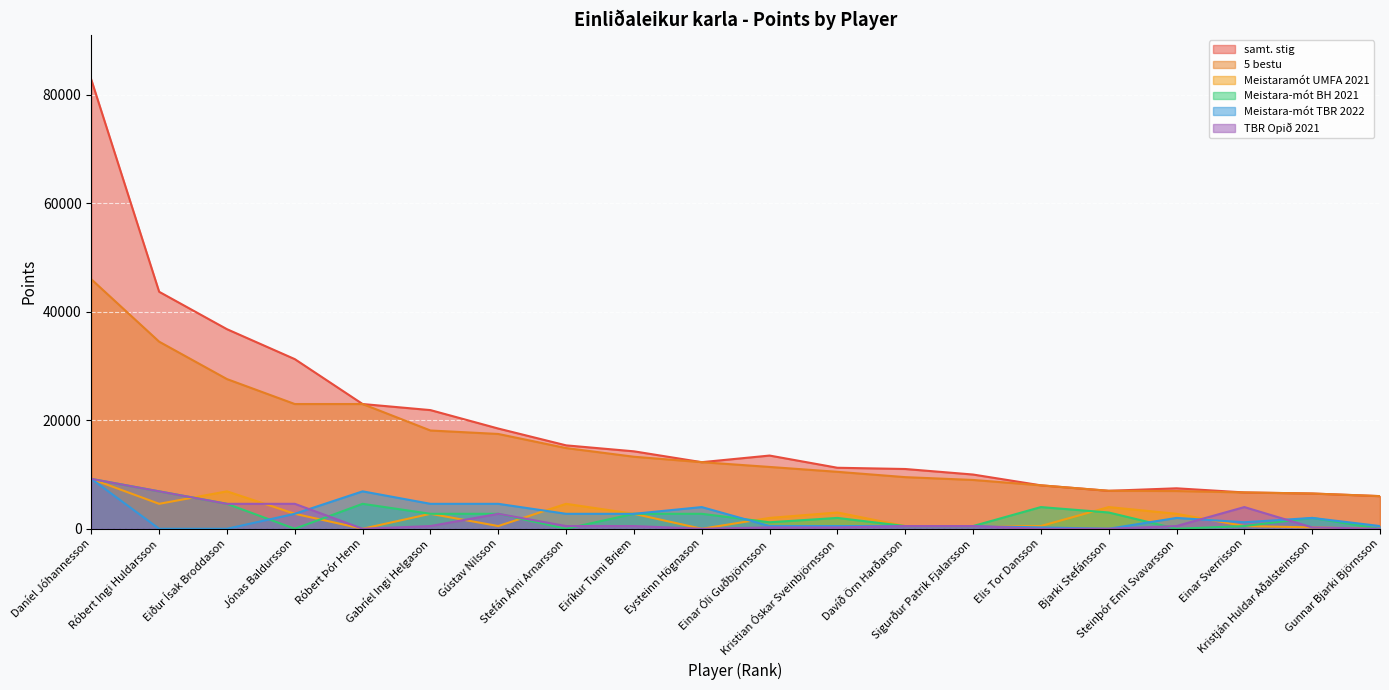

True or false: 5 bestu has a value of 13280 at Eiríkur Tumi Briem.

True